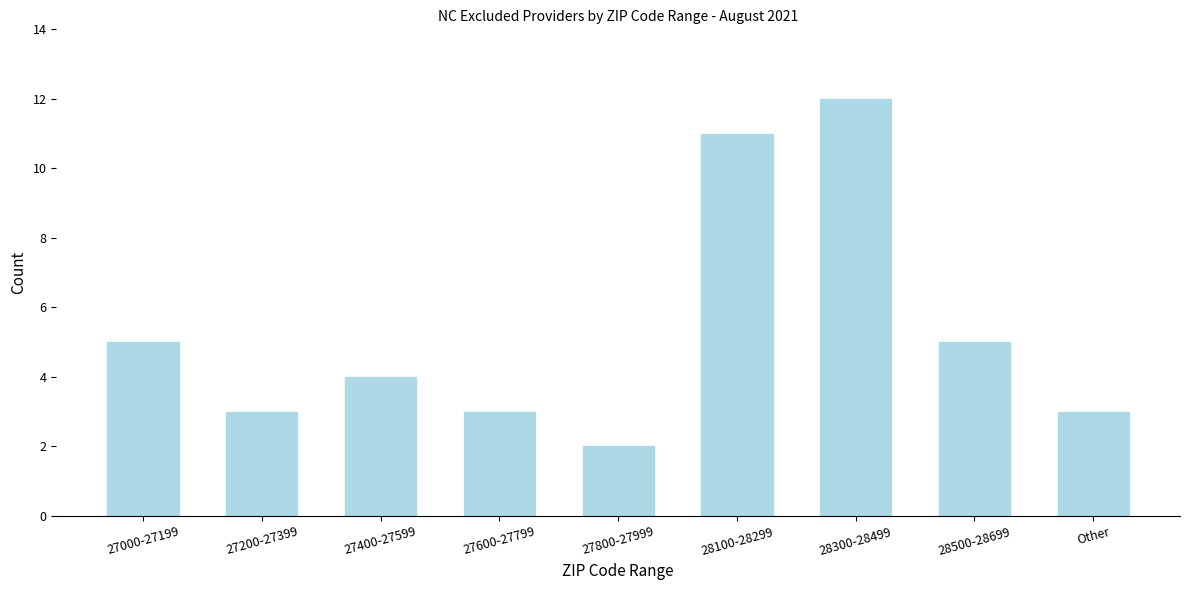

Reading right to left, what are all the values shown in this chart?

3	5	12	11	2	3	4	3	5